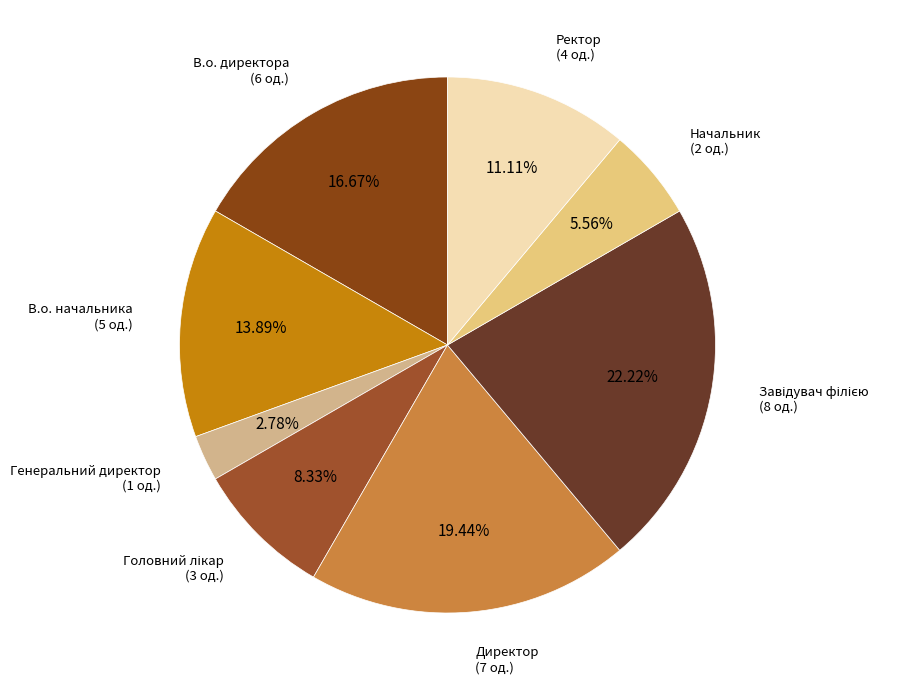

How many slices are in this pie chart?

8